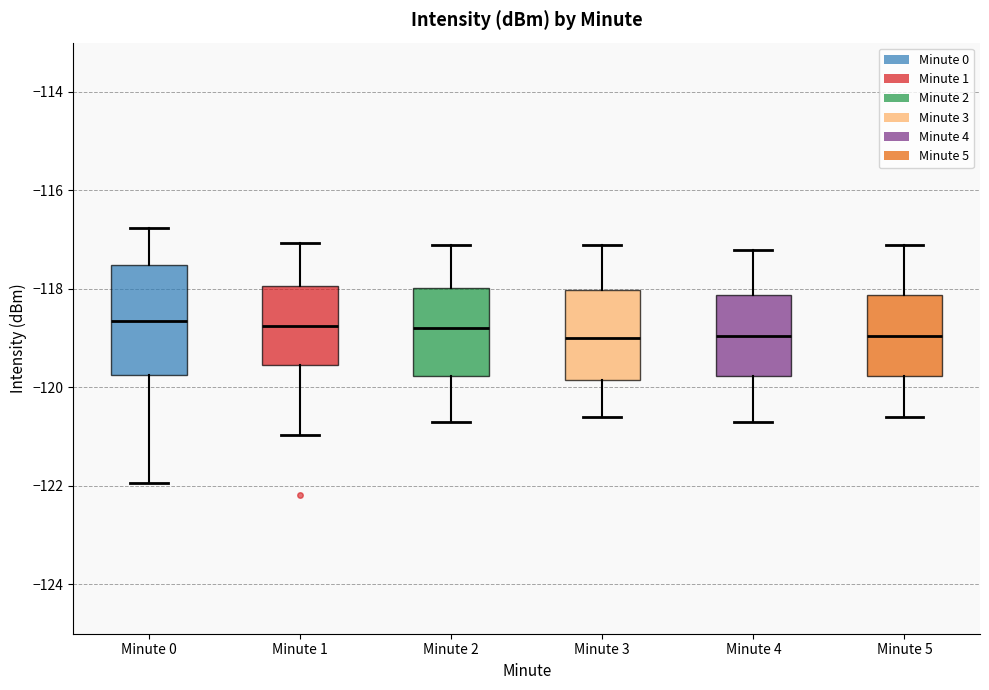

Reading left to right, transcribe this box plot: for each box, give where its median line is, the range the box spans, and where its two whiskers end, as read against the y-axis. The values are not printed on the chart, so give them approximately, as read against the axis.

Minute 0: median -118.6, box -119.8 to -117.6, whiskers -122.0 to -116.8
Minute 1: median -118.8, box -119.6 to -118.0, whiskers -121.0 to -117.0
Minute 2: median -118.8, box -119.8 to -118.0, whiskers -120.6 to -117.0
Minute 3: median -119.0, box -119.8 to -118.0, whiskers -120.6 to -117.0
Minute 4: median -119.0, box -119.8 to -118.2, whiskers -120.6 to -117.2
Minute 5: median -119.0, box -119.8 to -118.2, whiskers -120.6 to -117.0